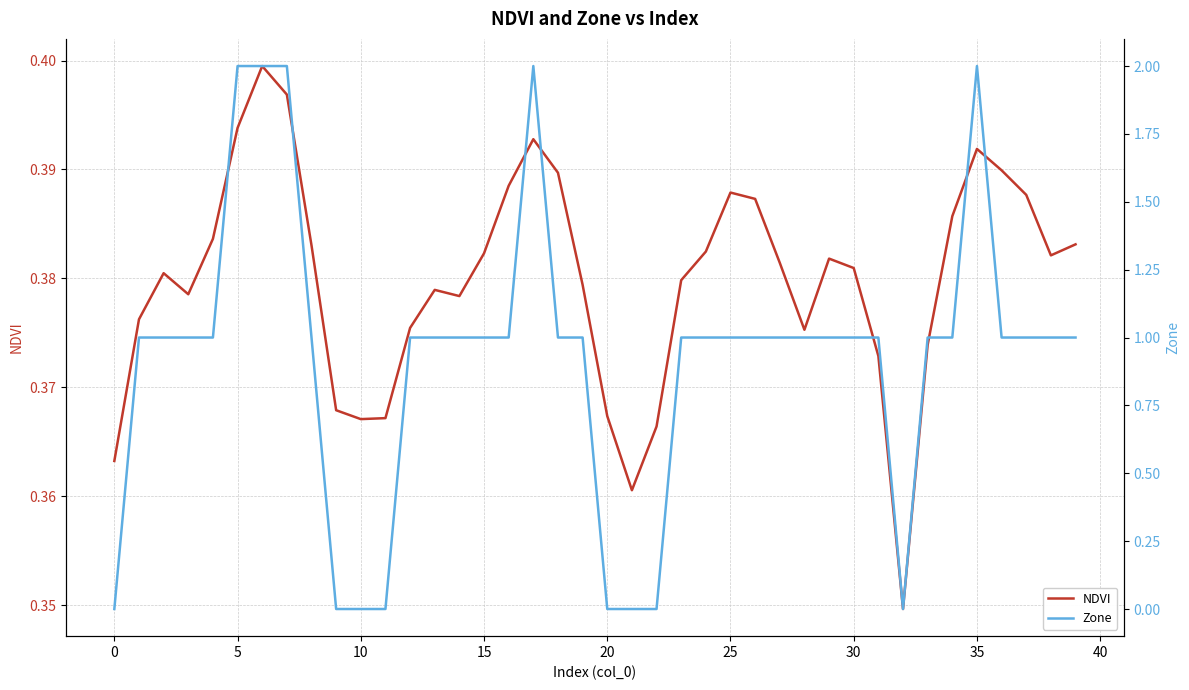

Between 10 and 14, which series saw the biggest shift?

NDVI